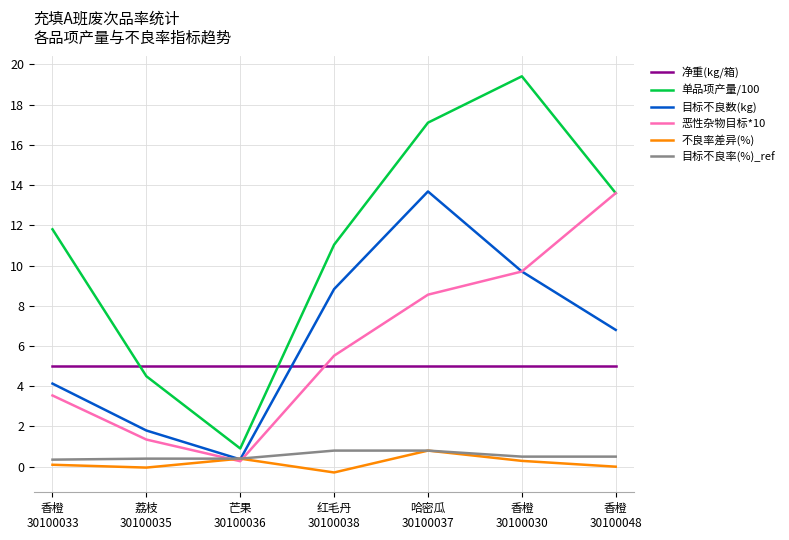

List the labels in order of 单品项产量/100 value, largest first.

香橙
30100030, 哈密瓜
30100037, 香橙
30100048, 香橙
30100033, 红毛丹
30100038, 荔枝
30100035, 芒果
30100036